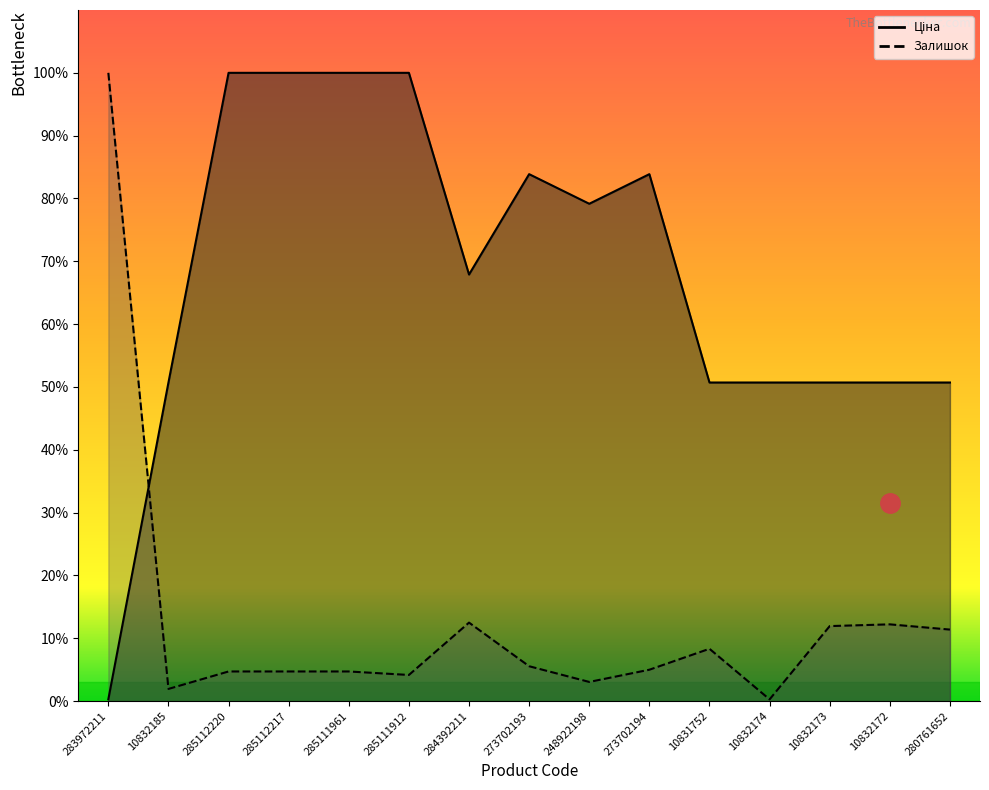

Which series has the widest spread of values?

Залишок